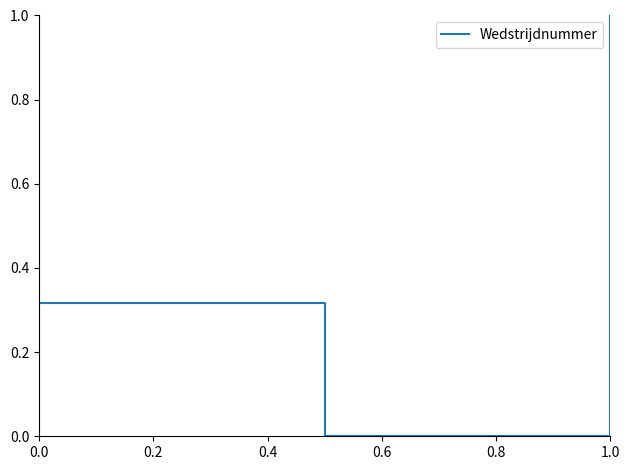

What is the sum of all values?

1.3